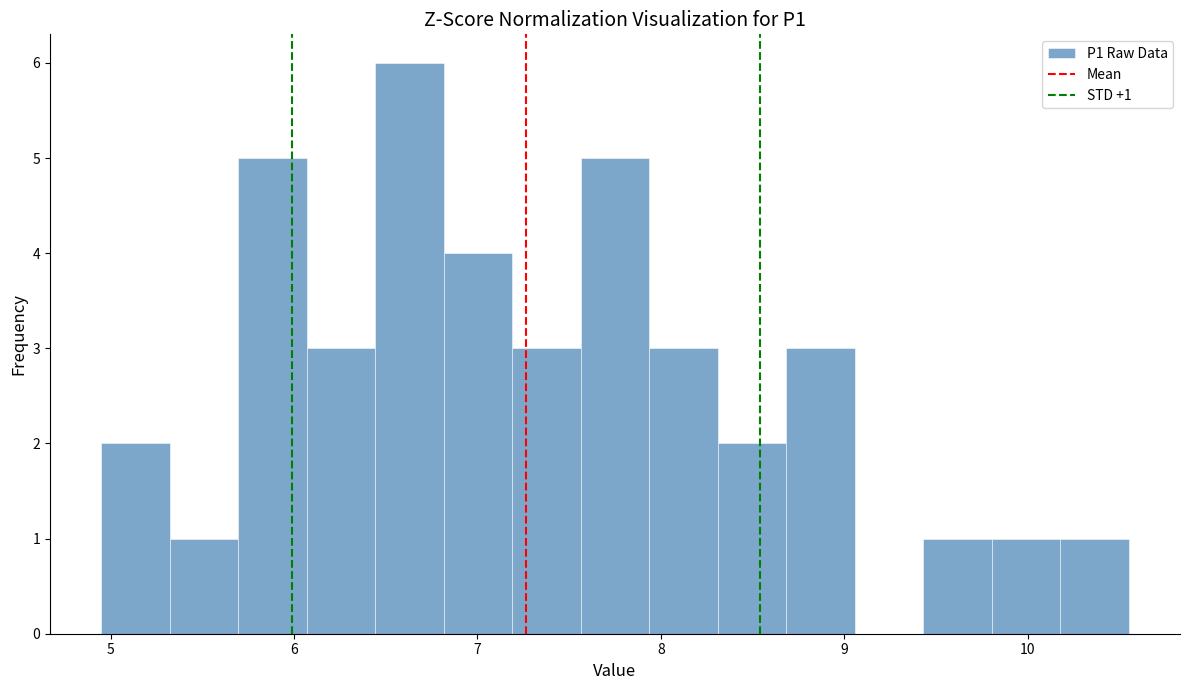

Around what value on the x-axis is the tallest bar? Give the approximate position of its centre, as read against the axis.

6.6